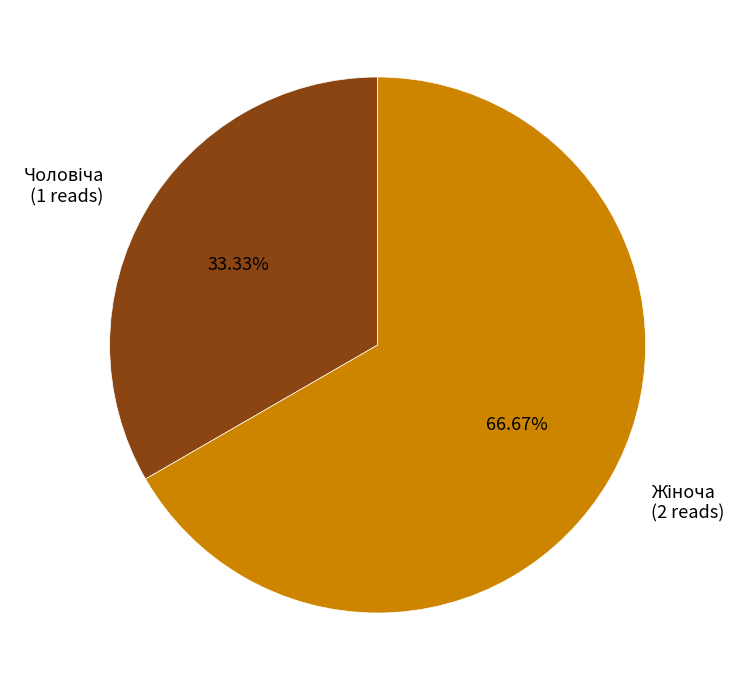

How many slices are in this pie chart?

2